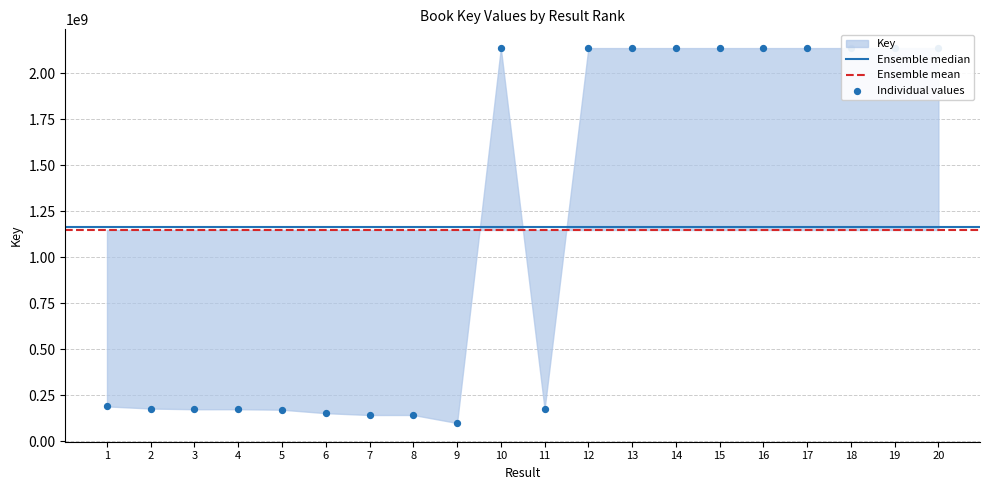

Between 16 and 11, which is larger?

16